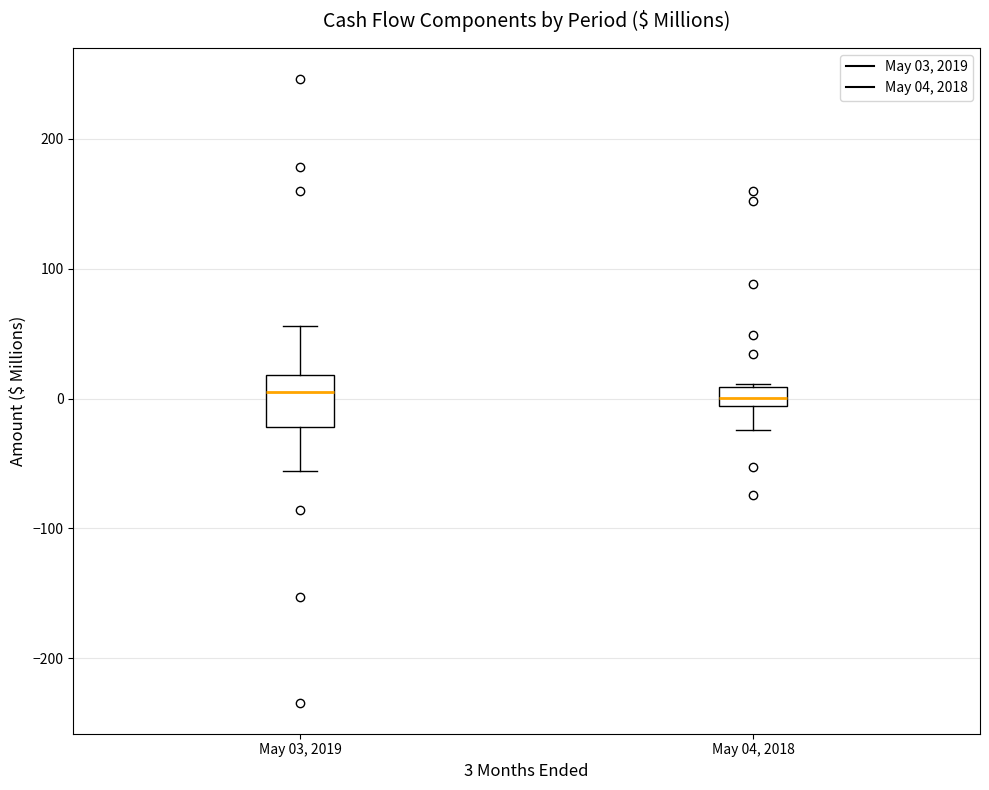

Comparing the boxes themselves (not the whiskers), which one is the tallest?

May 03, 2019